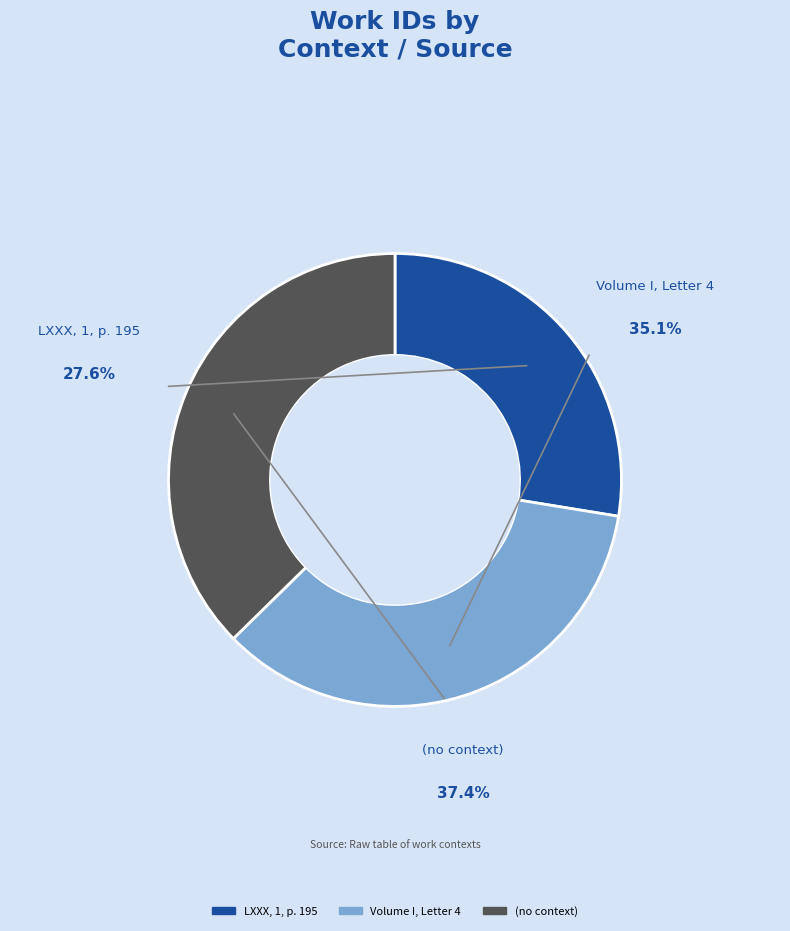

To the nearest percent, what percentage of the pie is ?

37%